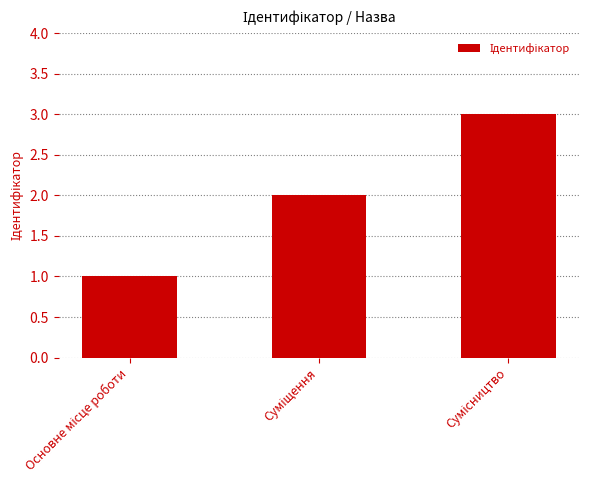

How many data points does each series have?

3